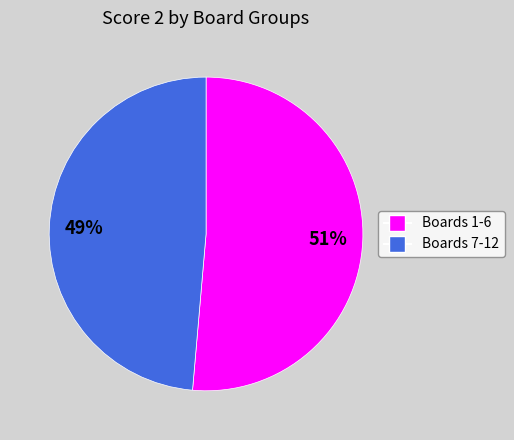

How many segments does this pie chart have?

2